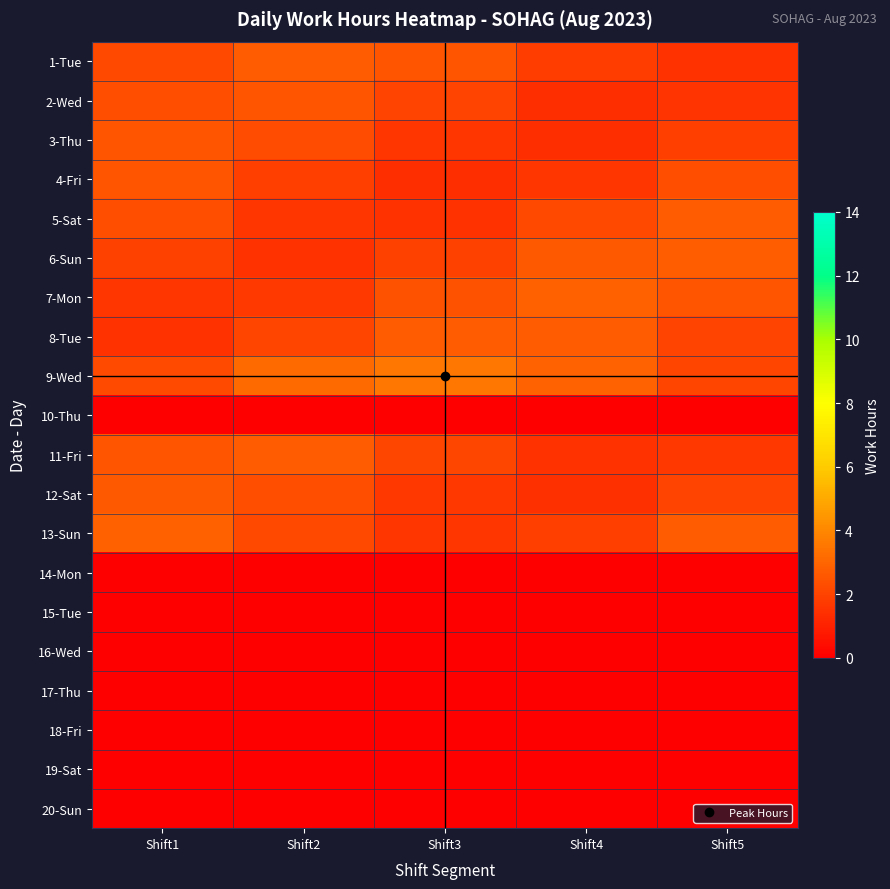

Reading left to right, extract all data points from this chart.

1-Tue: Shift1=2.1	Shift2=2.7	Shift3=2.6	Shift4=1.9	Shift5=1.5
2-Wed: Shift1=2.3	Shift2=2.5	Shift3=2.0	Shift4=1.4	Shift5=1.5
3-Thu: Shift1=2.5	Shift2=2.3	Shift3=1.6	Shift4=1.4	Shift5=1.9
4-Fri: Shift1=2.5	Shift2=1.9	Shift3=1.4	Shift4=1.6	Shift5=2.3
5-Sat: Shift1=2.3	Shift2=1.6	Shift3=1.5	Shift4=2.2	Shift5=2.7
6-Sun: Shift1=1.9	Shift2=1.5	Shift3=1.9	Shift4=2.6	Shift5=2.8
7-Mon: Shift1=1.6	Shift2=1.7	Shift3=2.4	Shift4=2.9	Shift5=2.5
8-Tue: Shift1=1.5	Shift2=2.0	Shift3=2.7	Shift4=2.7	Shift5=2.0
9-Wed: Shift1=2.2	Shift2=3.1	Shift3=3.5	Shift4=2.9	Shift5=2.0
10-Thu: Shift1=0.0	Shift2=0.0	Shift3=0.0	Shift4=0.0	Shift5=0.0
11-Fri: Shift1=2.5	Shift2=2.7	Shift3=2.1	Shift4=1.5	Shift5=1.6
12-Sat: Shift1=2.6	Shift2=2.4	Shift3=1.7	Shift4=1.5	Shift5=2.0
13-Sun: Shift1=2.9	Shift2=2.2	Shift3=1.6	Shift4=1.9	Shift5=2.7
14-Mon: Shift1=0.0	Shift2=0.0	Shift3=0.0	Shift4=0.0	Shift5=0.0
15-Tue: Shift1=0.0	Shift2=0.0	Shift3=0.0	Shift4=0.0	Shift5=0.0
16-Wed: Shift1=0.0	Shift2=0.0	Shift3=0.0	Shift4=0.0	Shift5=0.0
17-Thu: Shift1=0.0	Shift2=0.0	Shift3=0.0	Shift4=0.0	Shift5=0.0
18-Fri: Shift1=0.0	Shift2=0.0	Shift3=0.0	Shift4=0.0	Shift5=0.0
19-Sat: Shift1=0.0	Shift2=0.0	Shift3=0.0	Shift4=0.0	Shift5=0.0
20-Sun: Shift1=0.0	Shift2=0.0	Shift3=0.0	Shift4=0.0	Shift5=0.0